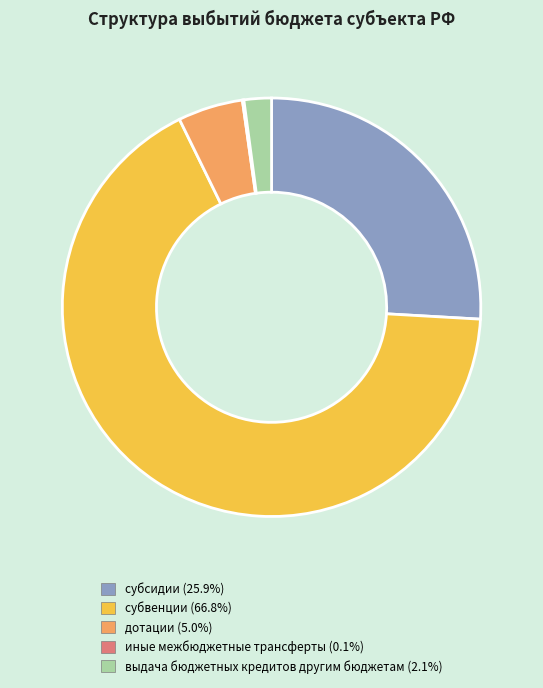

Between дотации and выдача бюджетных кредитов другим бюджетам, which is larger?

дотации